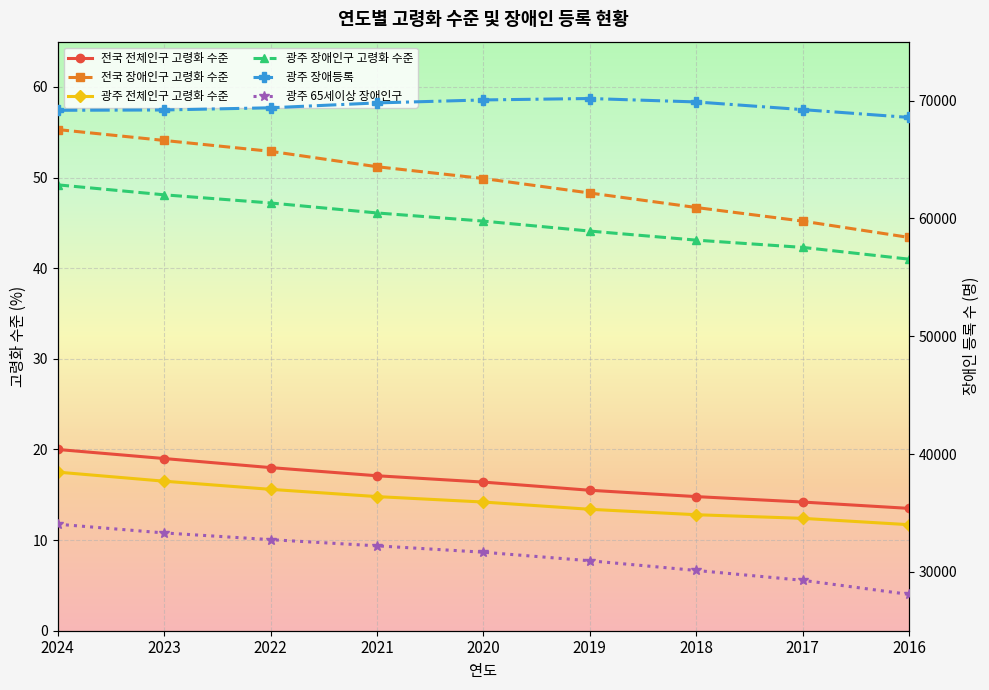

True or false: 광주 장애등록 and 광주 65세이상 장애인구 cross at least once.

False